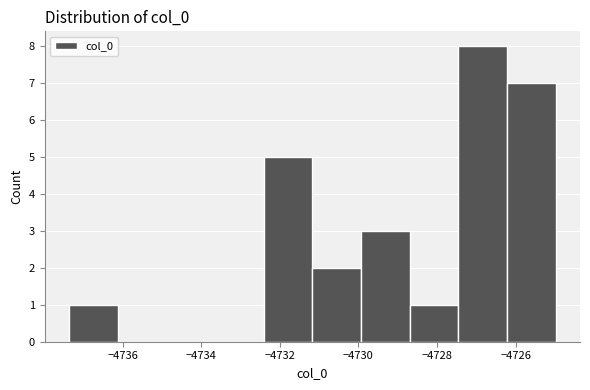

Which range on the x-axis has the tallest bar?

-4727.4 to -4726.2